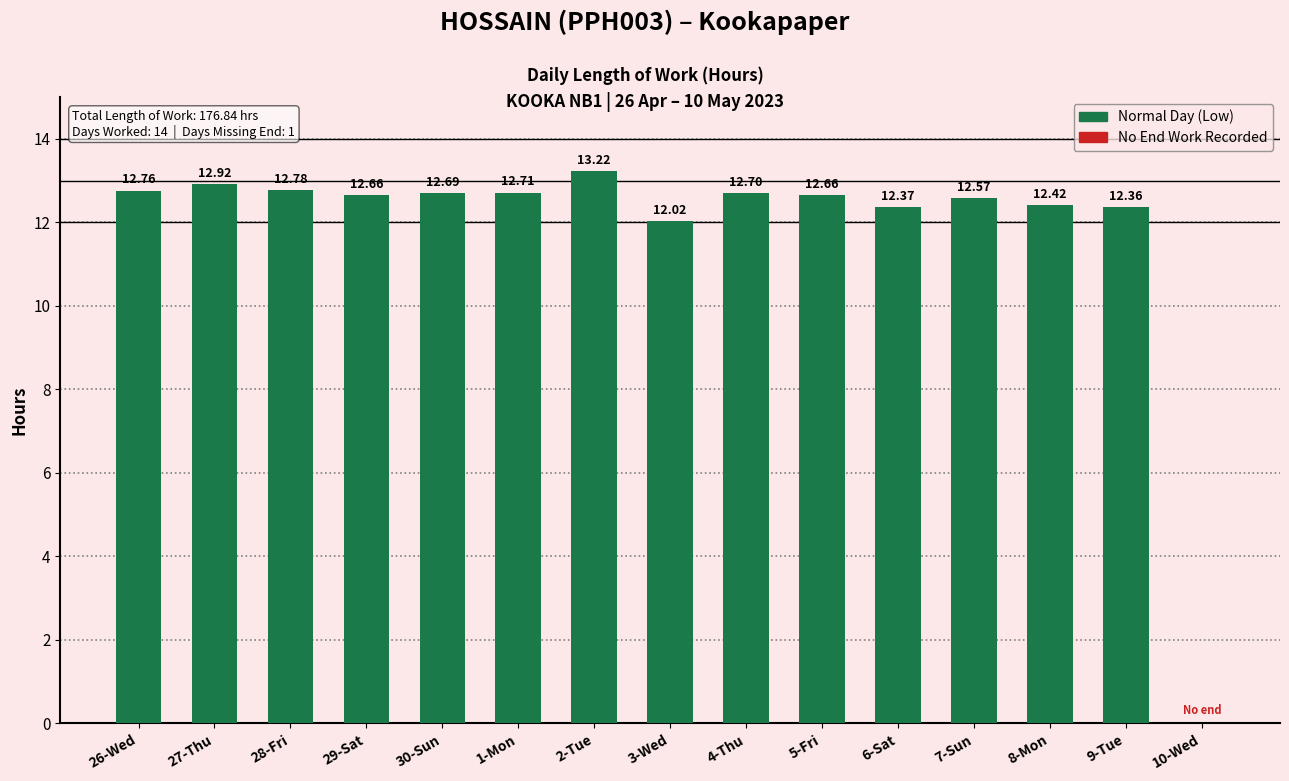

Where is the data nearest to the value 6?

10-Wed